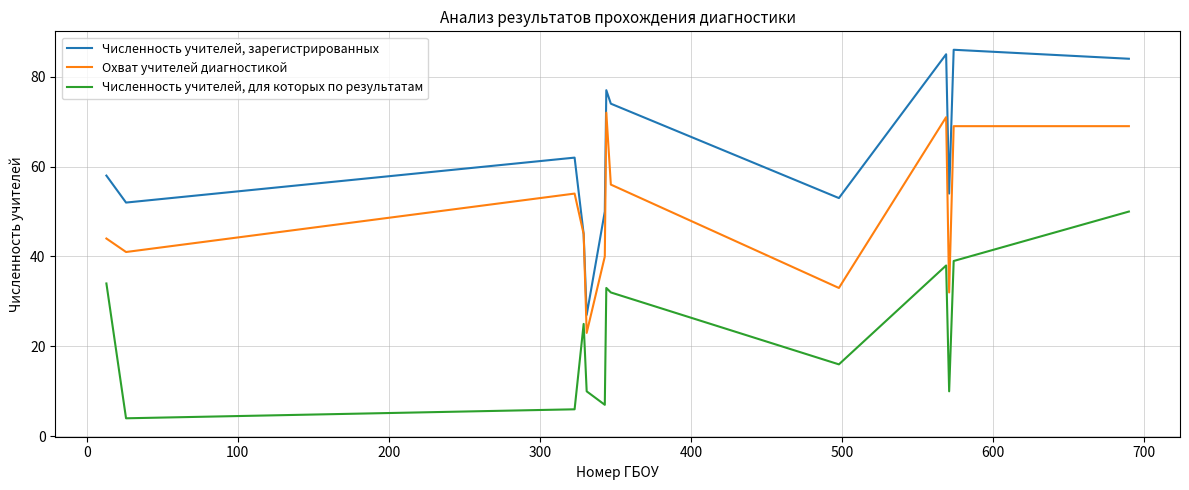

What is the sum of all Численность учителей, зарегистрированных values?

807